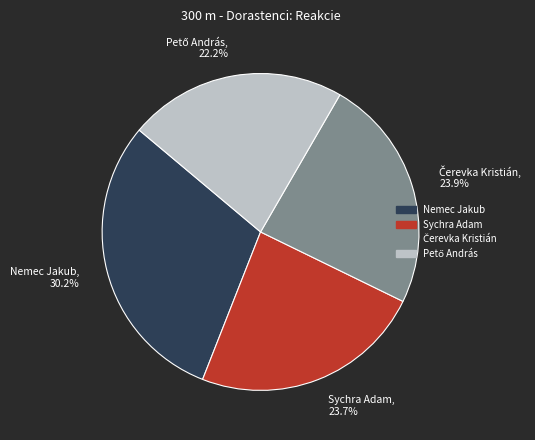

To the nearest percent, what is the average slice percentage?

25%